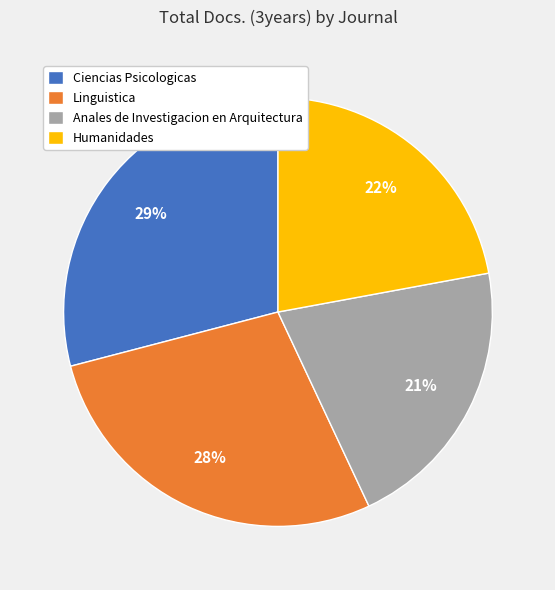

Approximately how many times larger is the value at Ciencias Psicologicas compared to Humanidades?

1.3